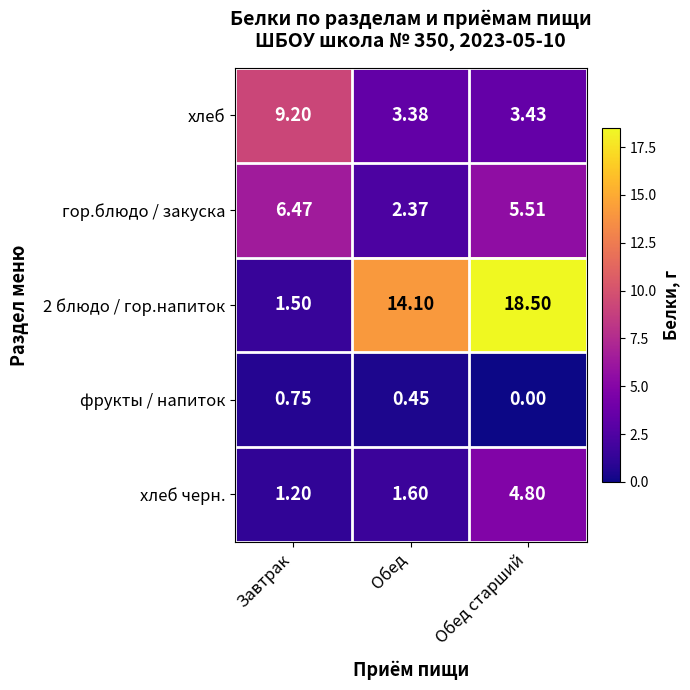

Is the value of гор.блюдо / закуска at Обед greater than the value of хлеб at Завтрак?

No